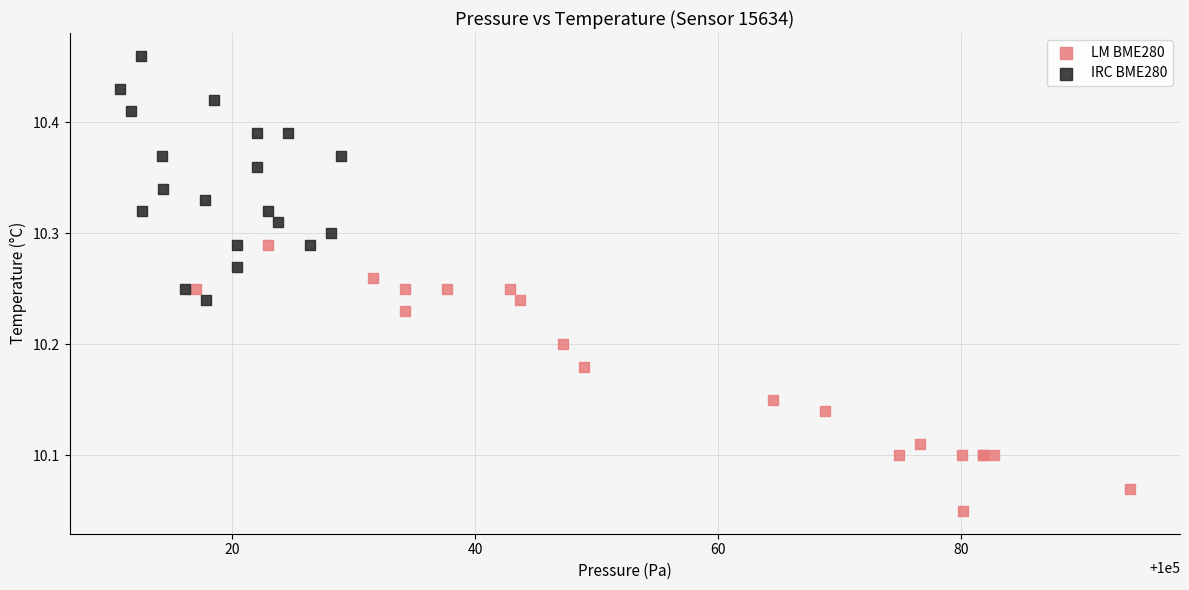

What are all the series names shown in the legend?

LM BME280, IRC BME280